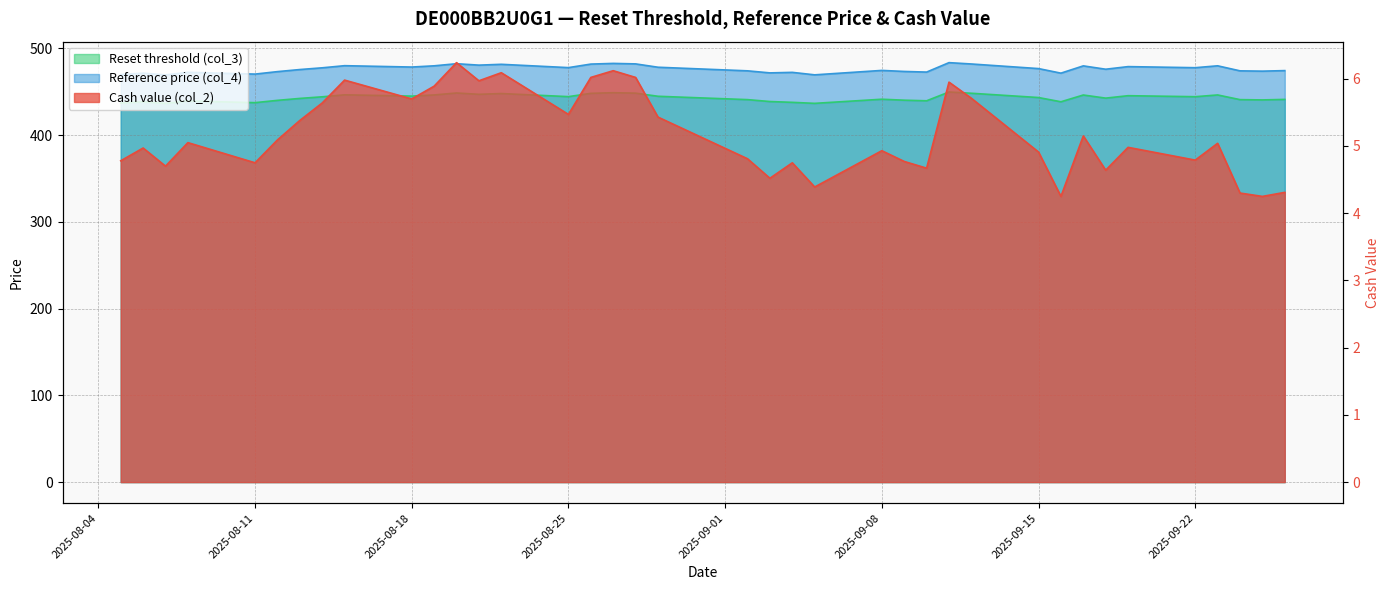

True or false: Reset threshold (col_3) and Reference price (col_4) intersect in this chart.

False